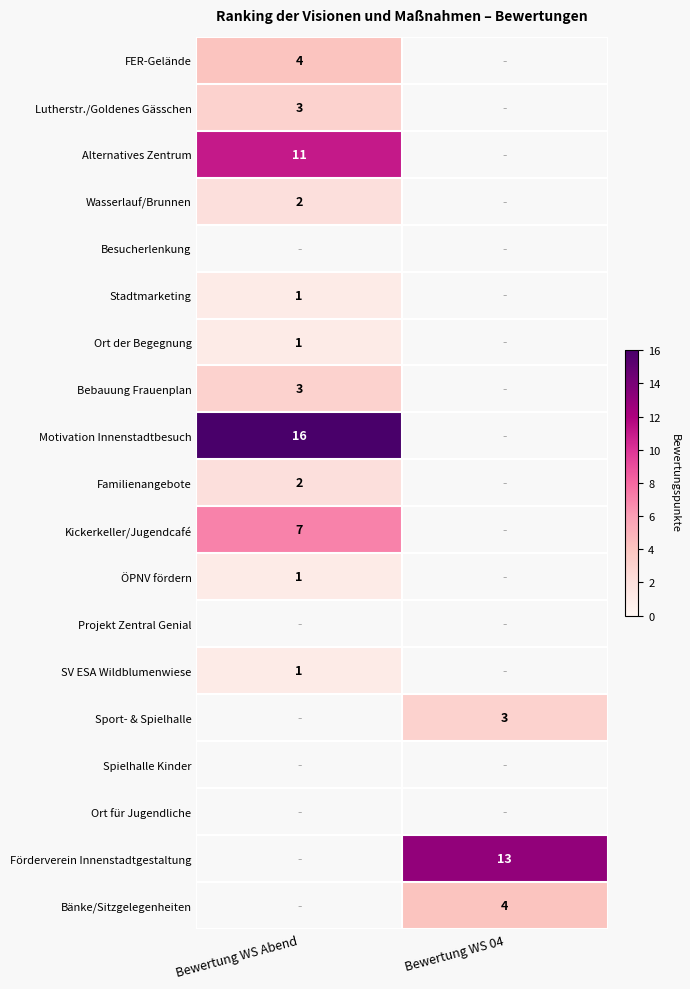

True or false: Bänke/Sitzgelegenheiten has a value of 4 at Bewertung WS 04.

True